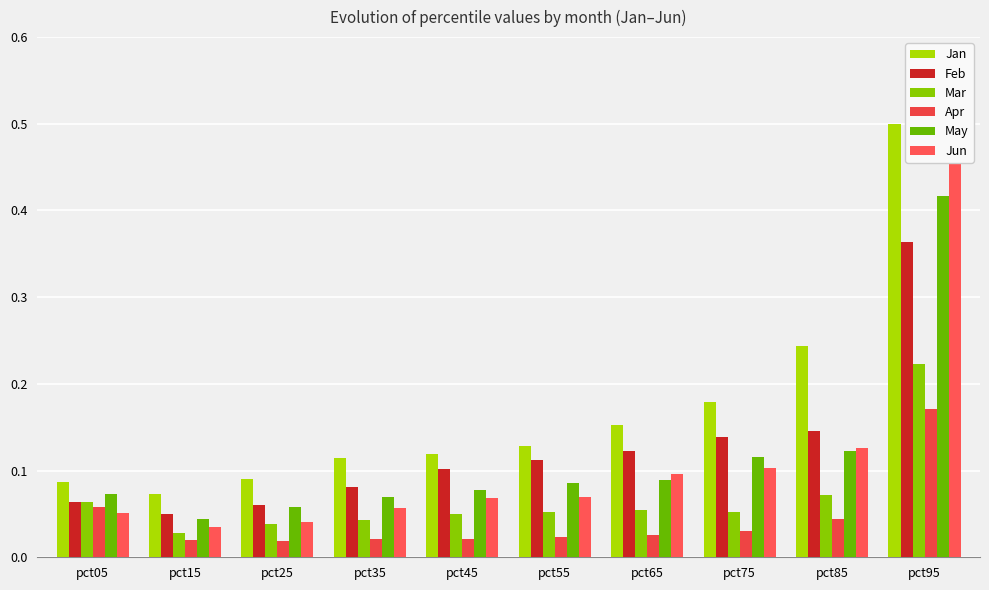

What is the total value across all series at pct95?

2.1